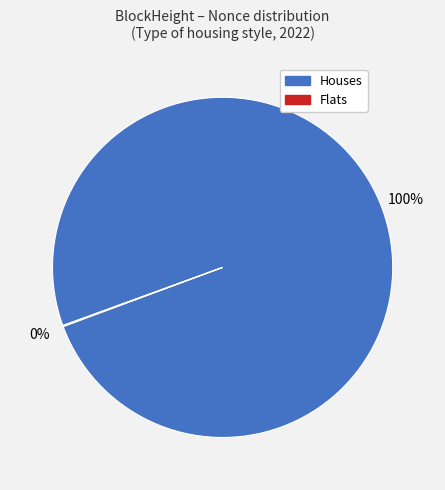

Which category has the biggest portion of the pie?

Houses